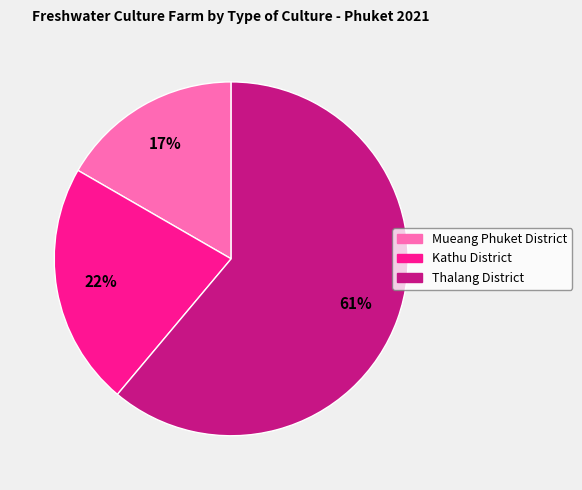

To the nearest percent, what portion does Kathu District represent?

22%